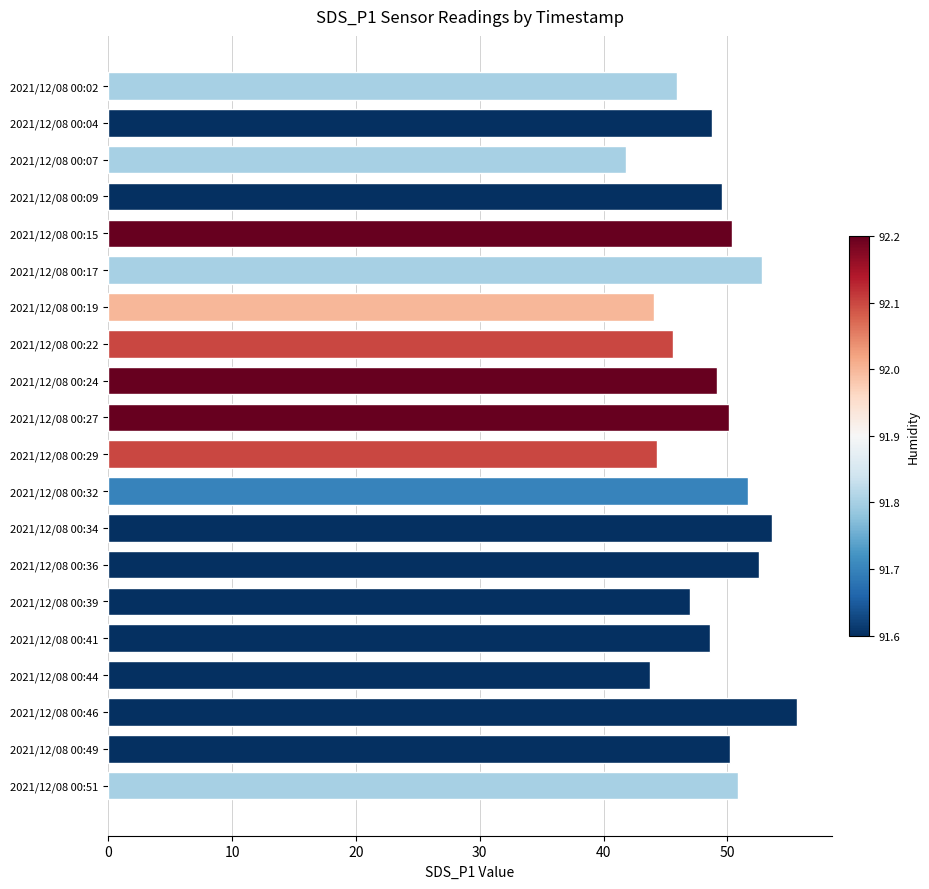

What is the smallest value displayed?

41.9